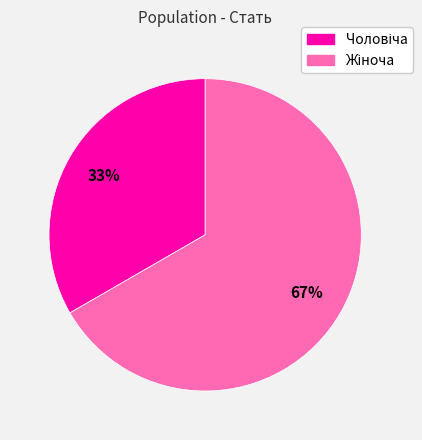

Does any single category account for the majority?

Yes